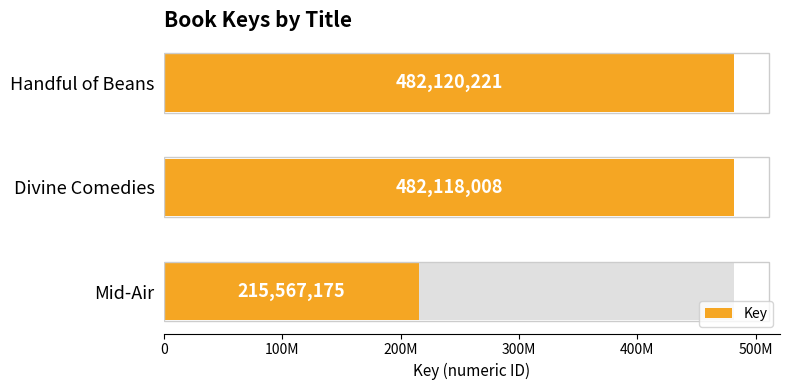

What is the approximate value at Handful of Beans, to the nearest 100?

482120200